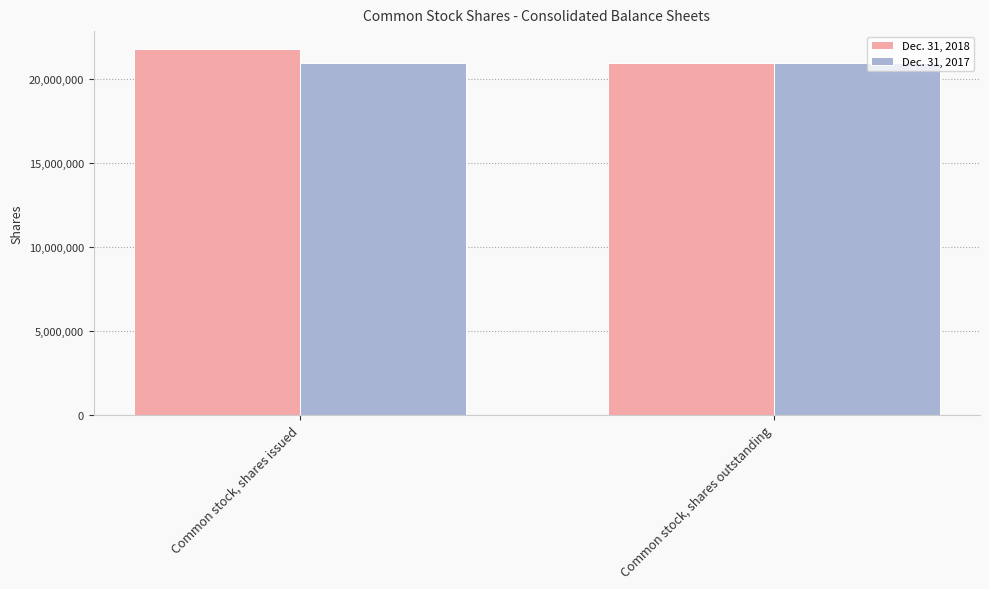

What is the average value of the Dec. 31, 2018 series?

21377491